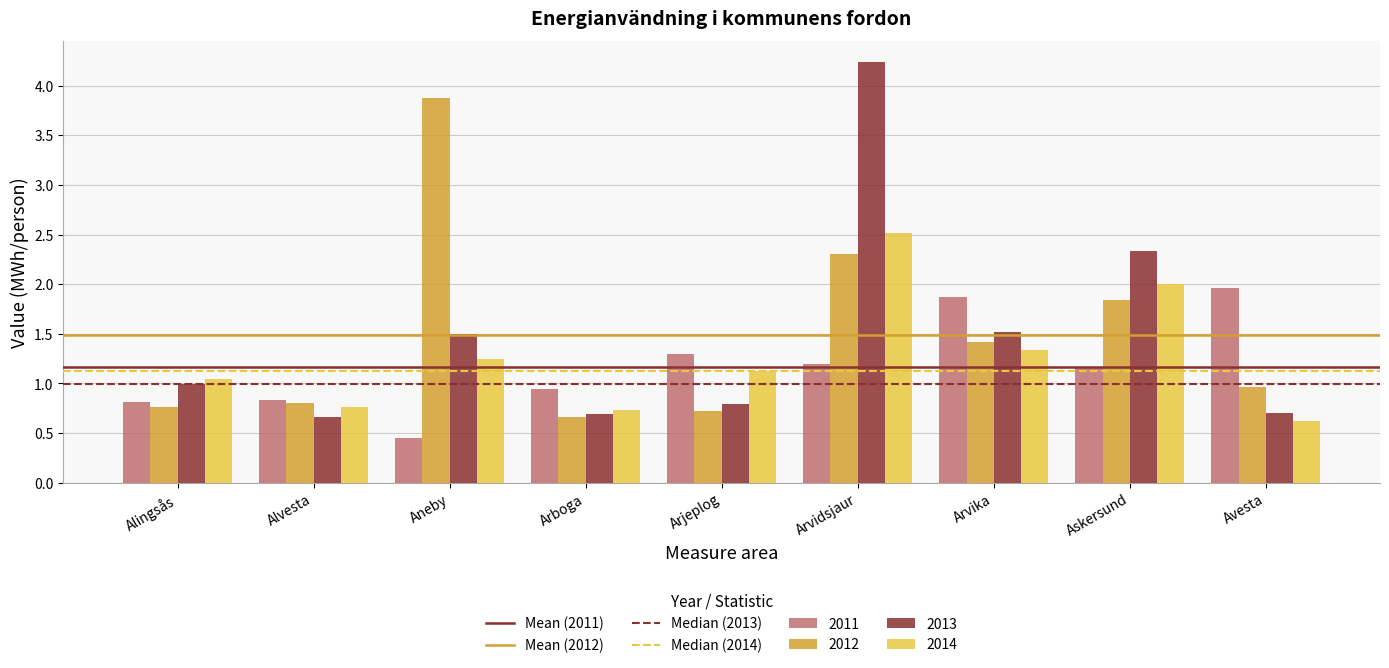

What position from the left is Alingsås?

1